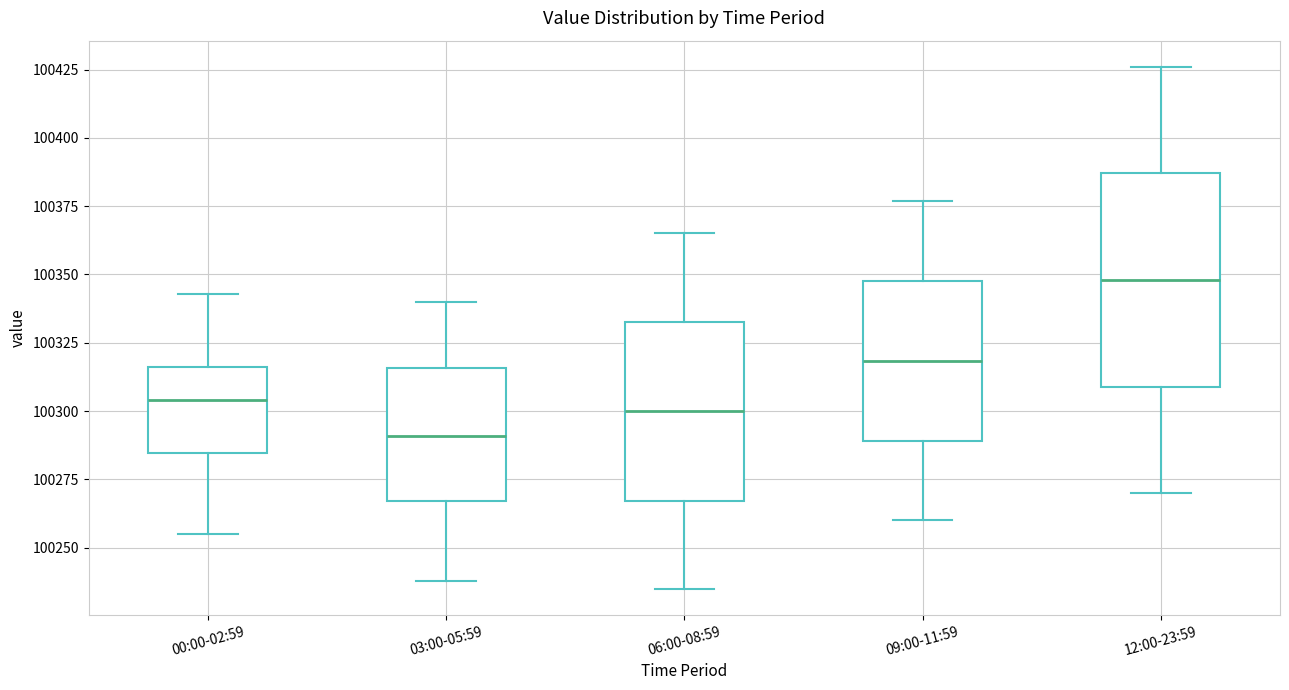

Reading left to right, read every box against the y-axis: the position of its median line, the range the box covers, and the ends of its whiskers. The values are not printed on the chart, so give them approximately, as read against the axis.

00:00-02:59: median 100305, box 100285 to 100315, whiskers 100255 to 100345
03:00-05:59: median 100290, box 100265 to 100315, whiskers 100240 to 100340
06:00-08:59: median 100300, box 100265 to 100335, whiskers 100235 to 100365
09:00-11:59: median 100320, box 100290 to 100350, whiskers 100260 to 100375
12:00-23:59: median 100350, box 100310 to 100385, whiskers 100270 to 100425